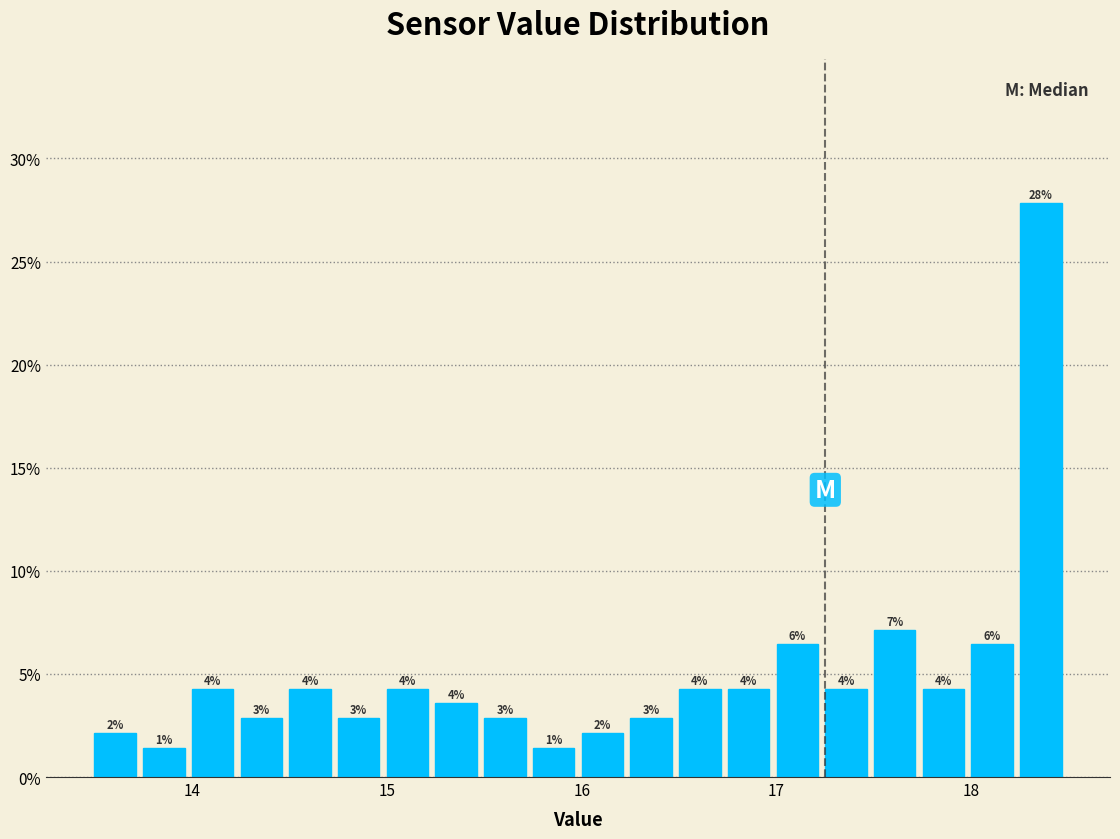

Read against the x-axis, roughly where is the centre of the tallest bar?

18.4